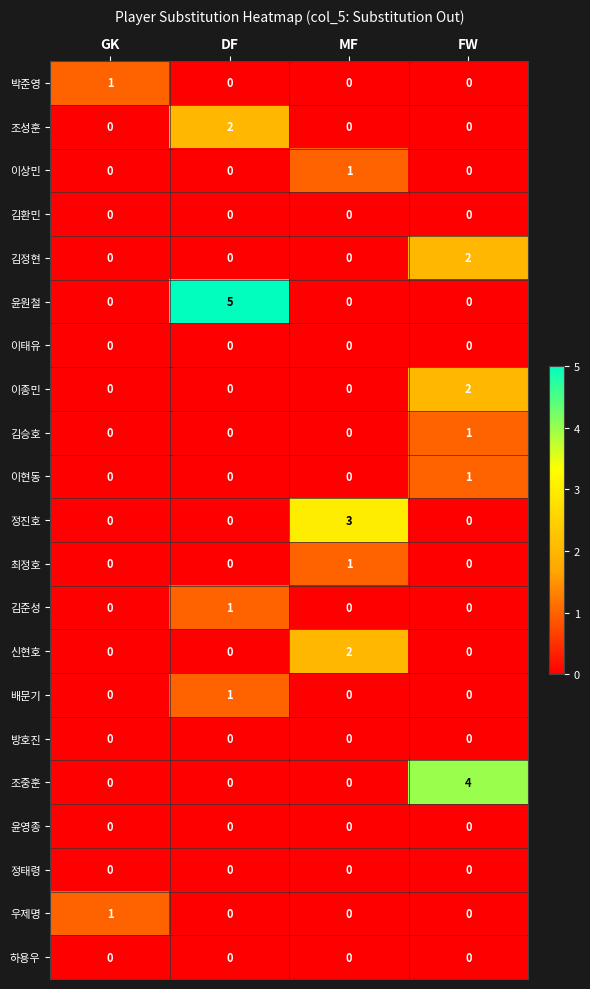

At which category is the sum across all series the highest?

FW